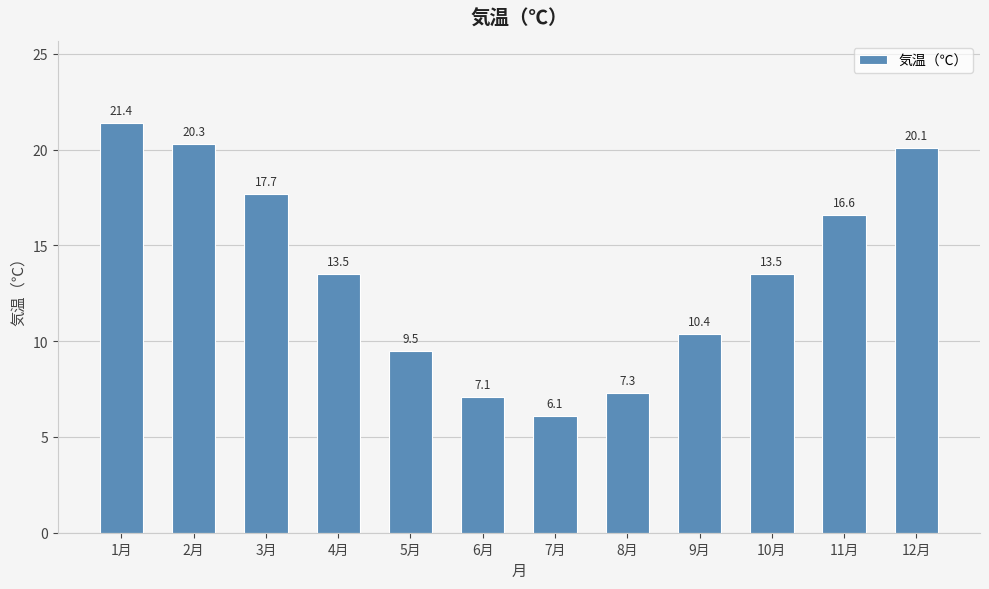

What value does the data have at 6月?

7.1